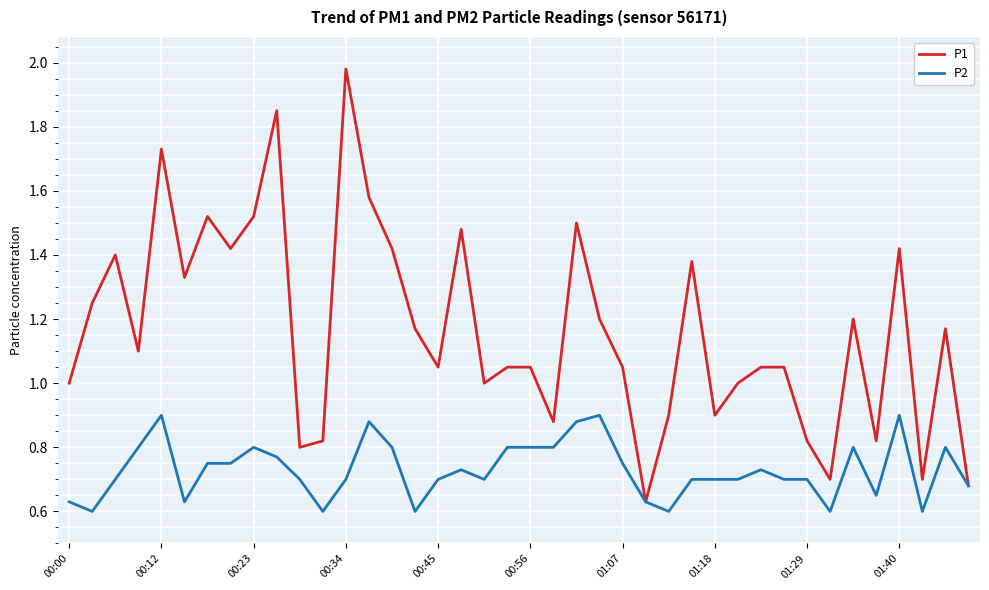

Rank the series by their average value, from lowest to highest.

P2, P1